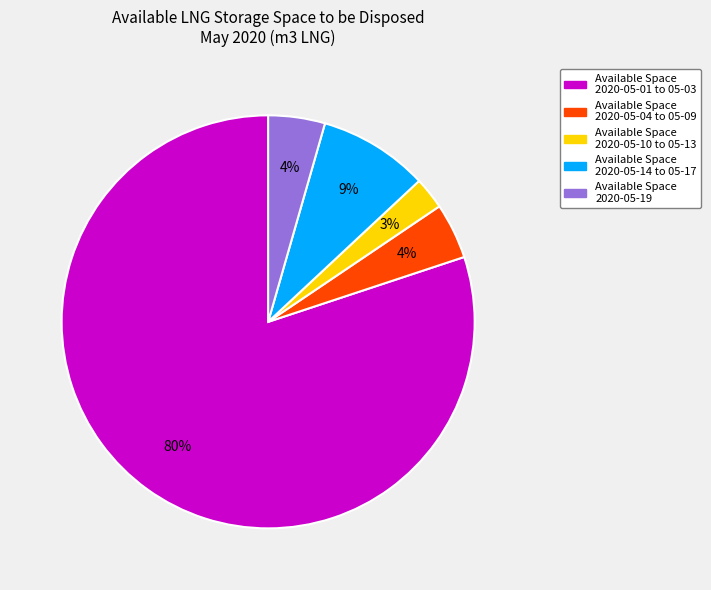

To the nearest percent, what is the average slice percentage?

20%